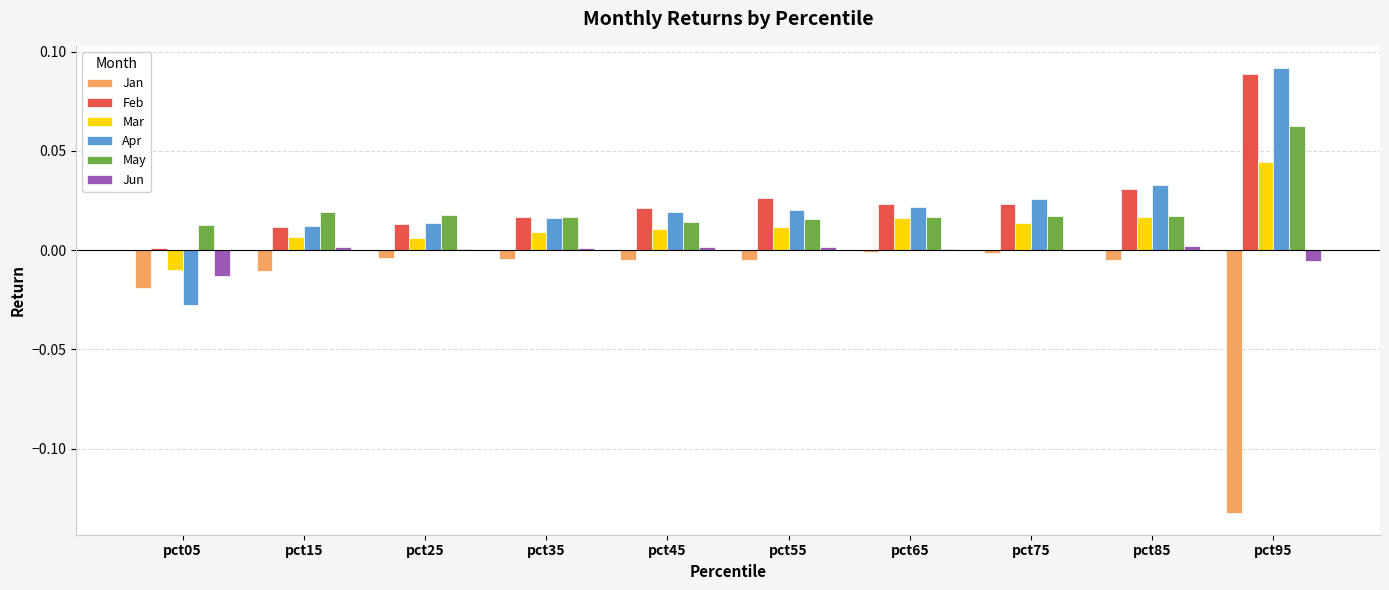

The value of Jan at pct65 is -0.0. True or false?

True